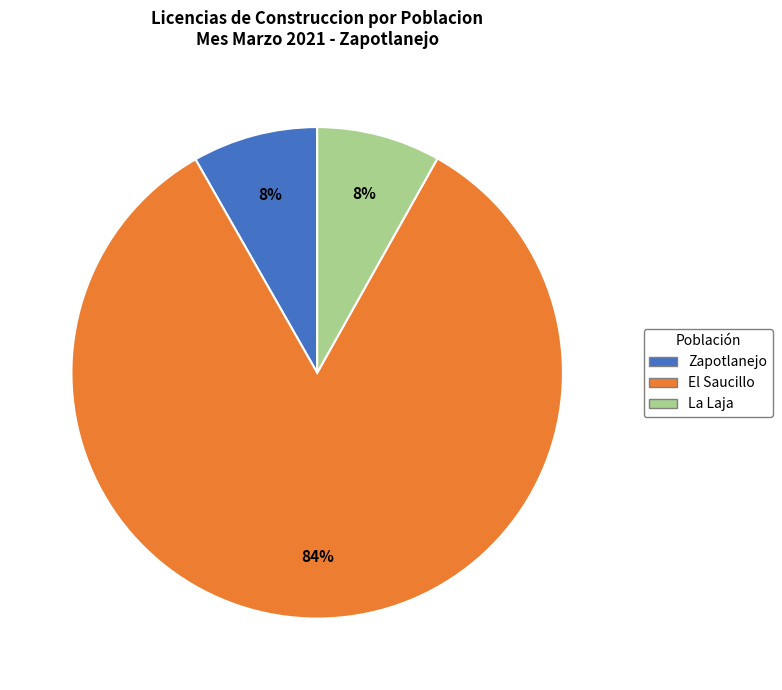

Does any single category account for the majority?

Yes